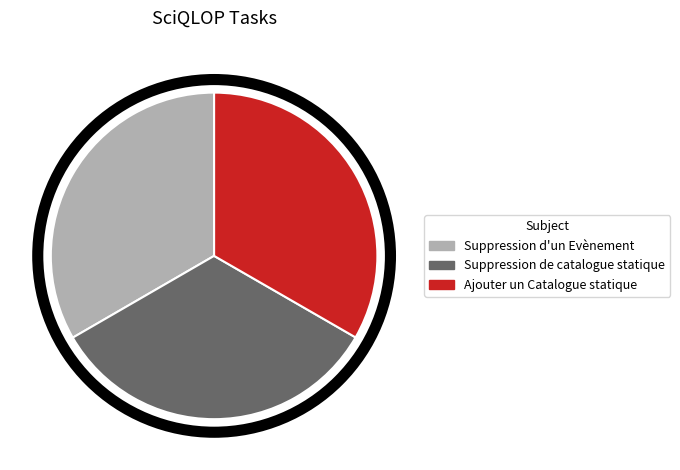

What is the ratio of the value at Suppression de catalogue statique to the value at Ajouter un Catalogue statique?

1.0